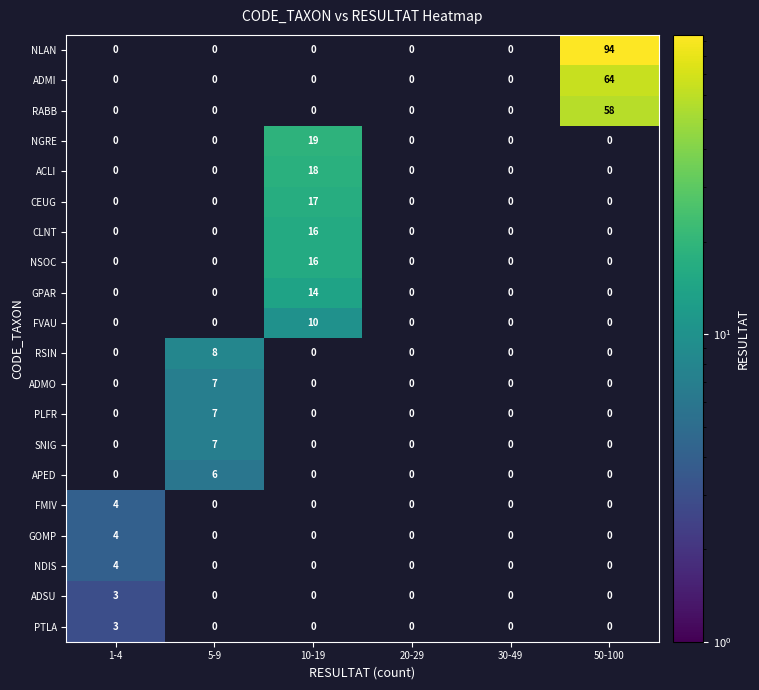

How many data points in GPAR are above 0?

1